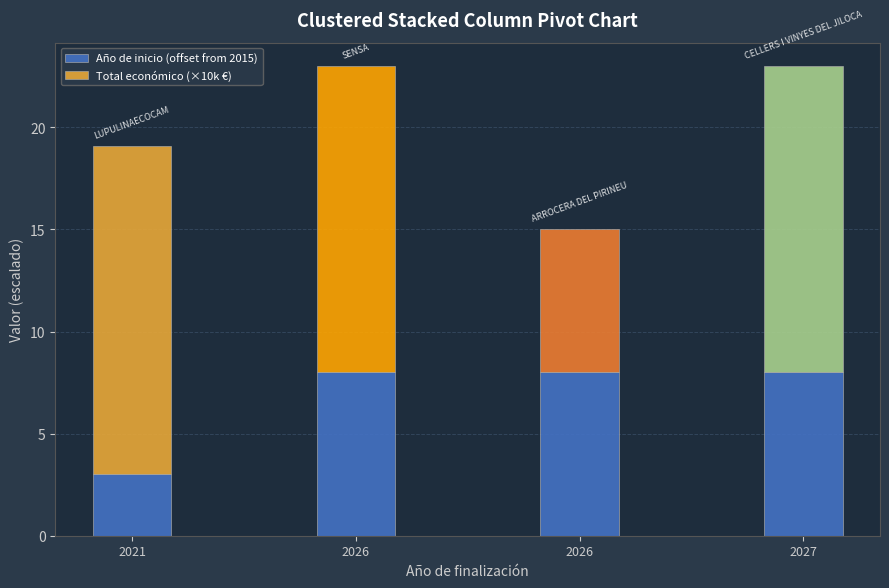

How many bars are there in total?

4